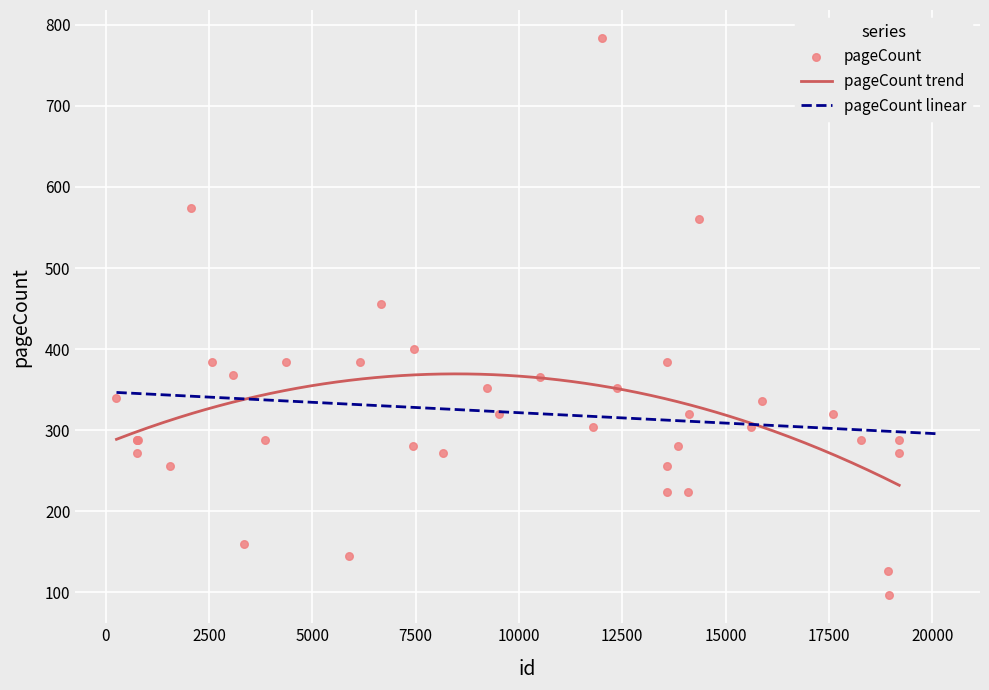

Approximately how many times larger is the value at 37 compared to 4?

0.5